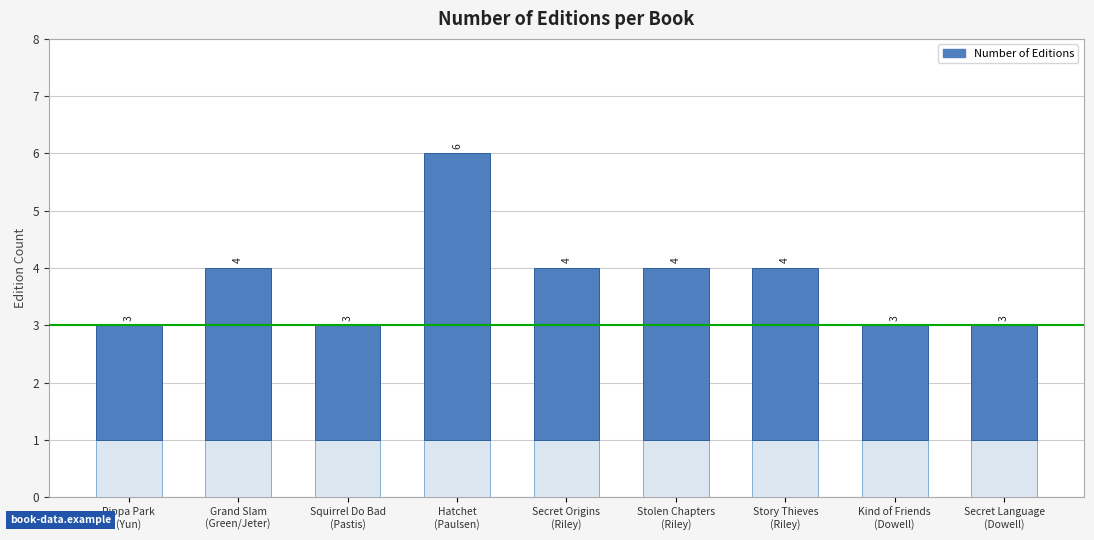

Between Secret Origins
(Riley) and Hatchet
(Paulsen), which is larger?

Hatchet
(Paulsen)